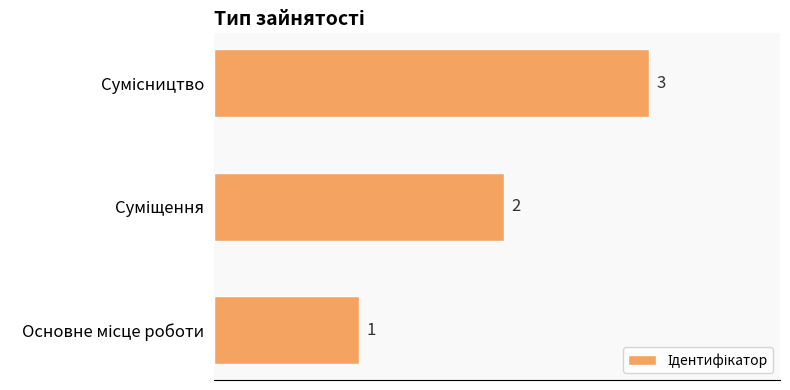

What is the maximum value shown in the chart?

3